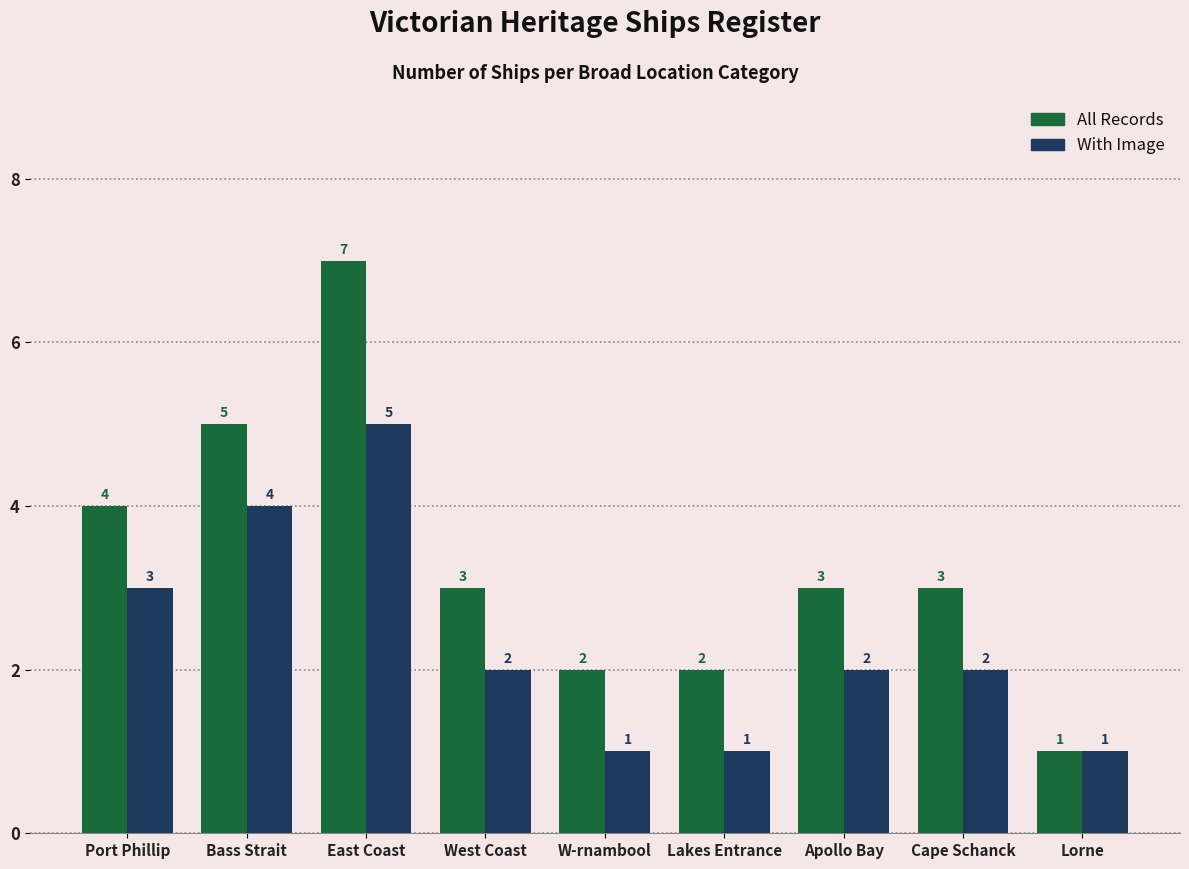

Which series has the widest spread of values?

All Records